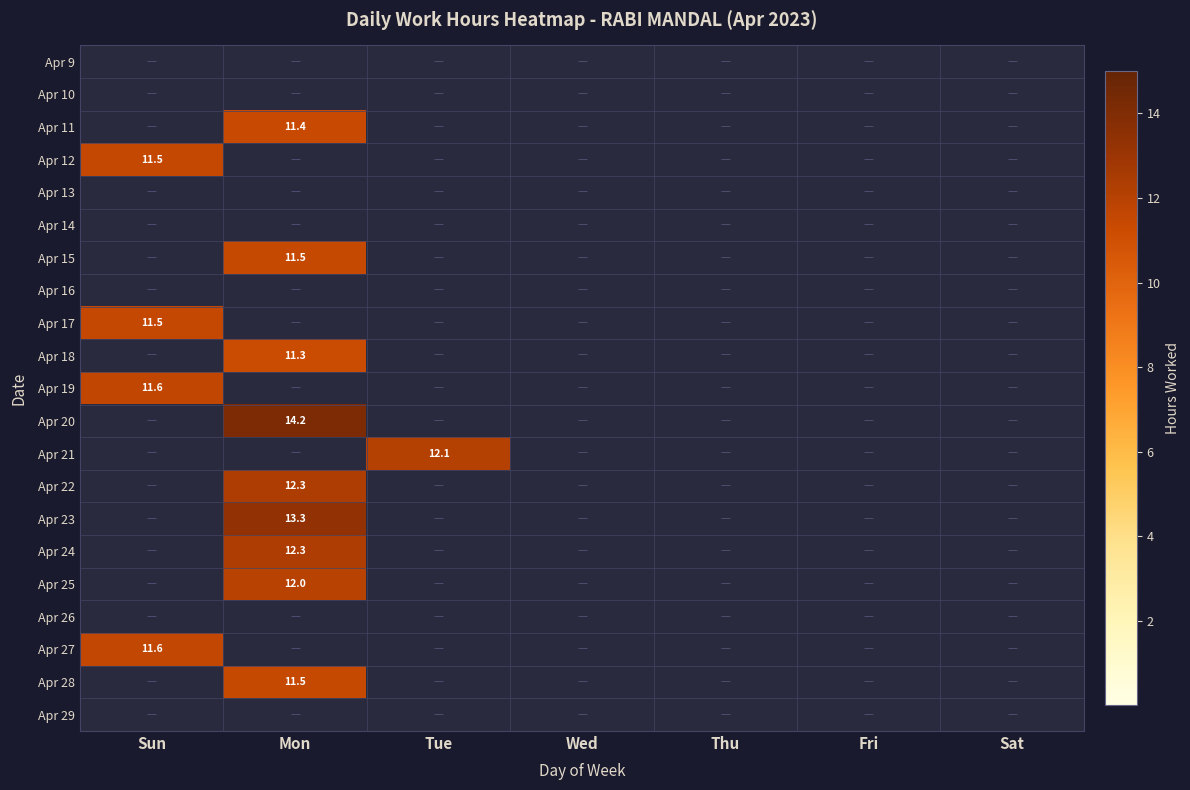

List the labels in order of Apr 25 value, smallest first.

Sun, Tue, Wed, Thu, Fri, Sat, Mon